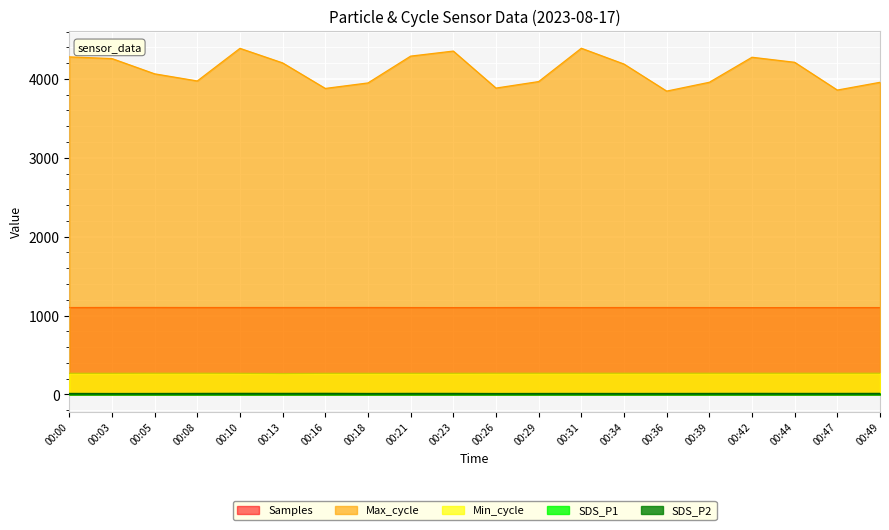

Which has a higher value, 00:18 or 00:05?

00:05